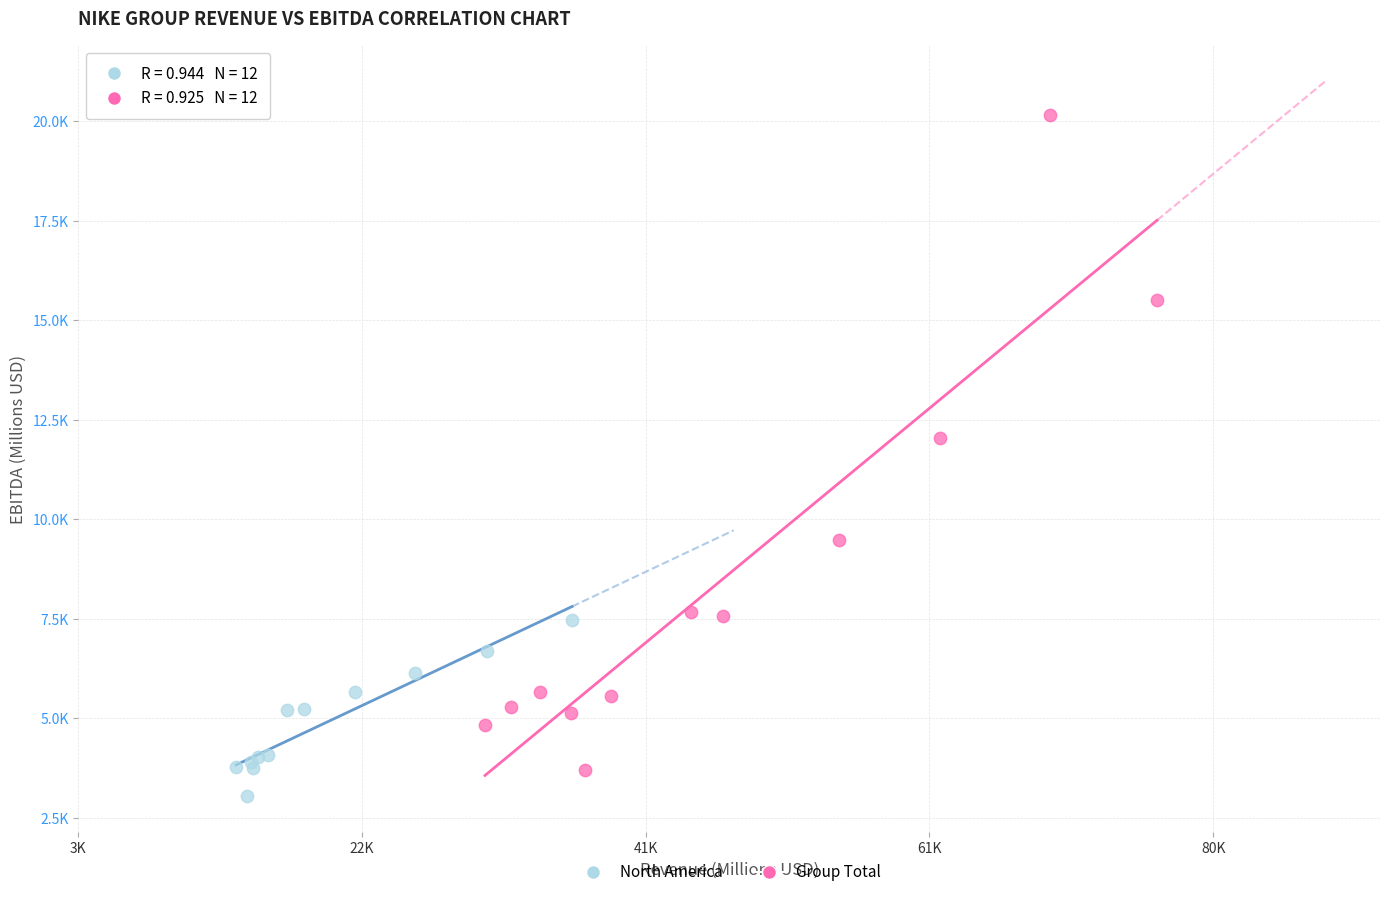

Which series contains the highest Y value?

Group Total